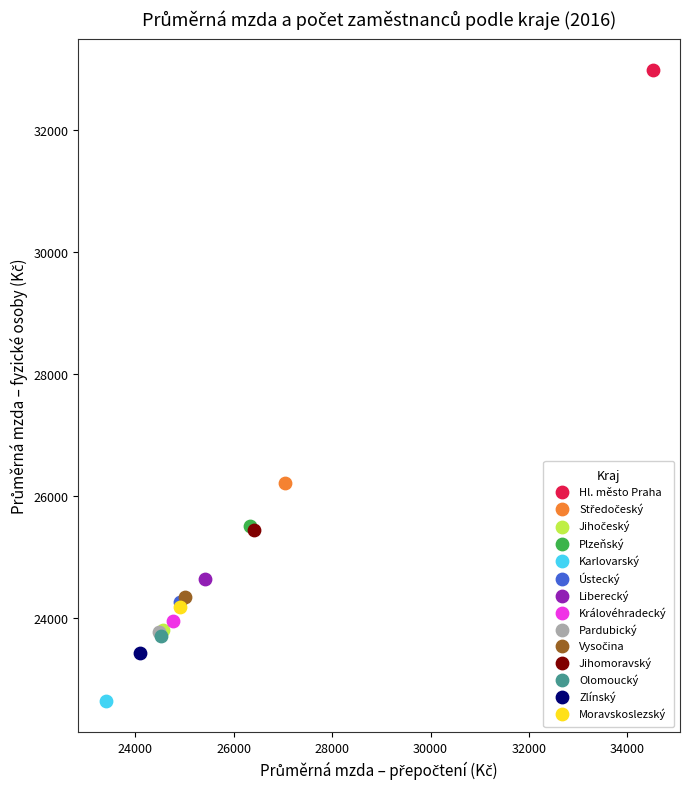

Which series contains the lowest Y value?

Karlovarský